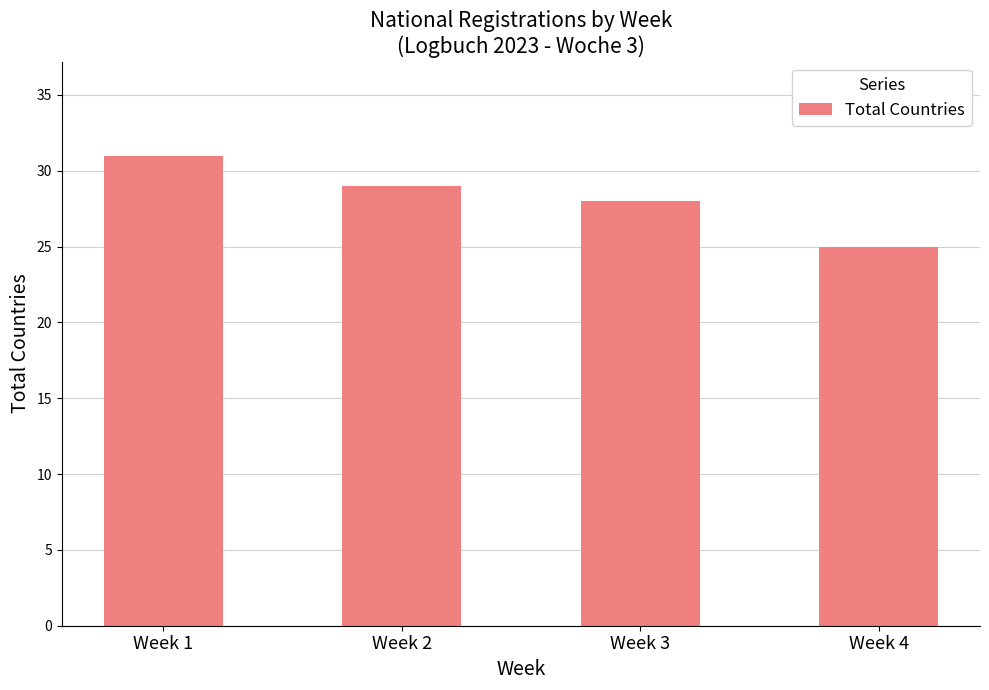

Reading right to left, list all the values displayed in this chart.

25	28	29	31